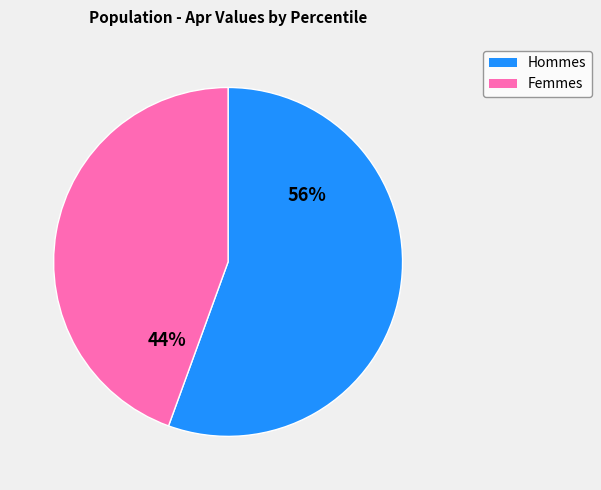

Is there a majority slice in this chart?

Yes